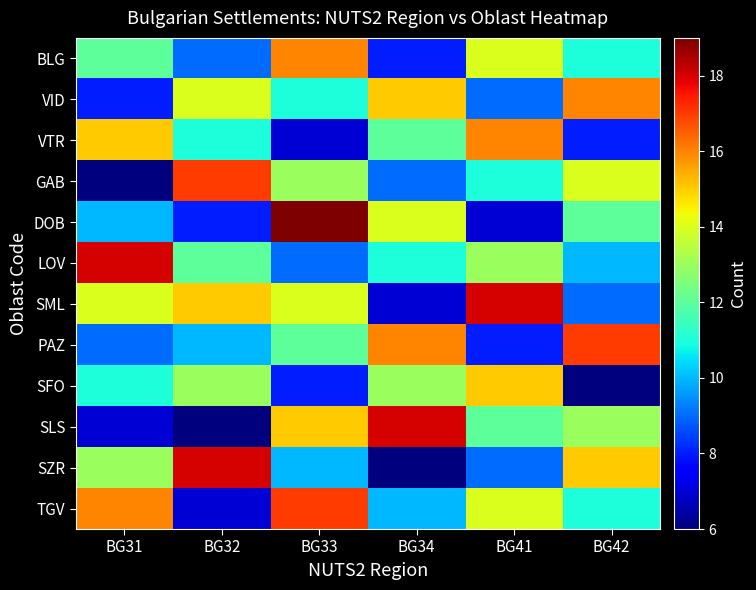

At how many categories does at least one series exceed 12?

6